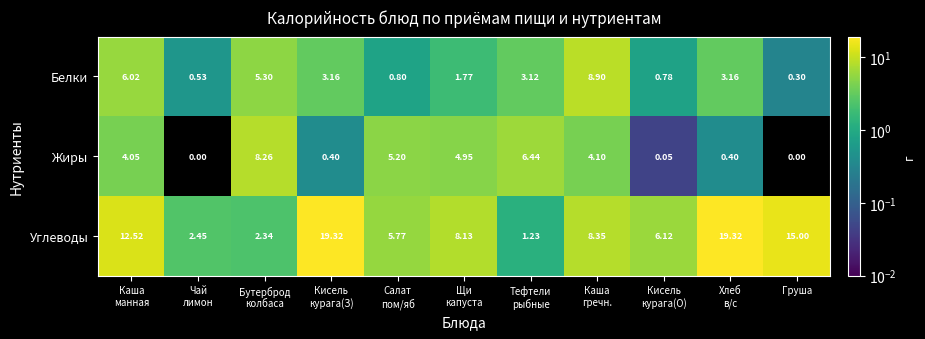

List the series in order of their peak value, highest first.

Углеводы, Белки, Жиры